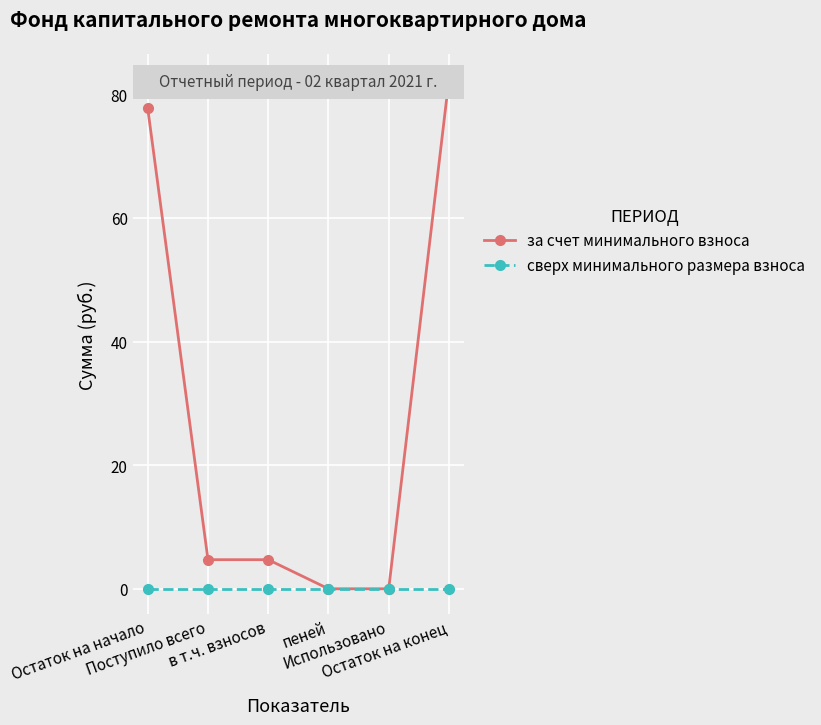

How many data points in за счет минимального взноса are less than 4?

2